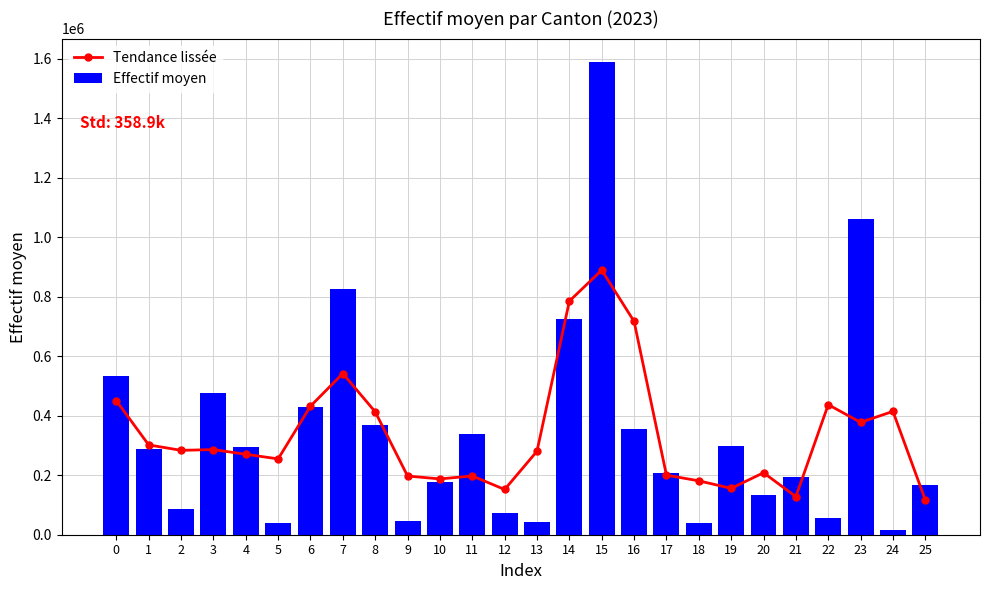

Does the chart contain stacked bars?

No